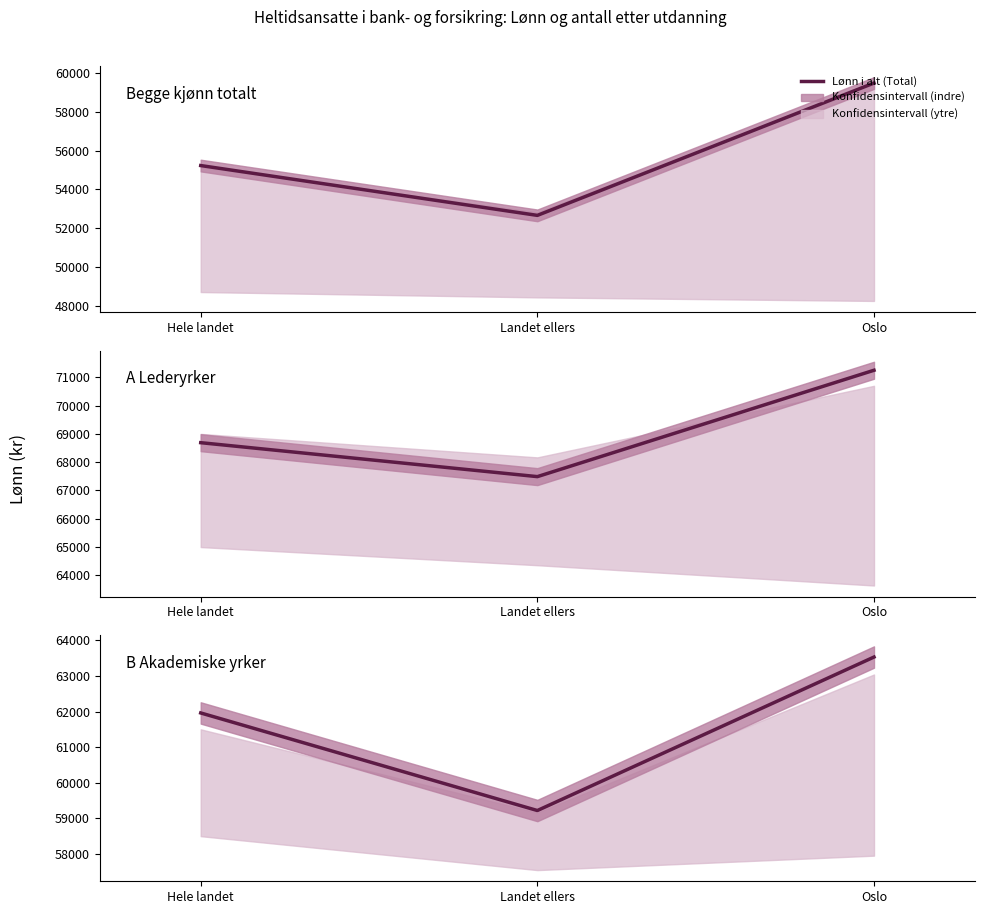

What is the sum of the values at Landet ellers and Hele landet?

121180